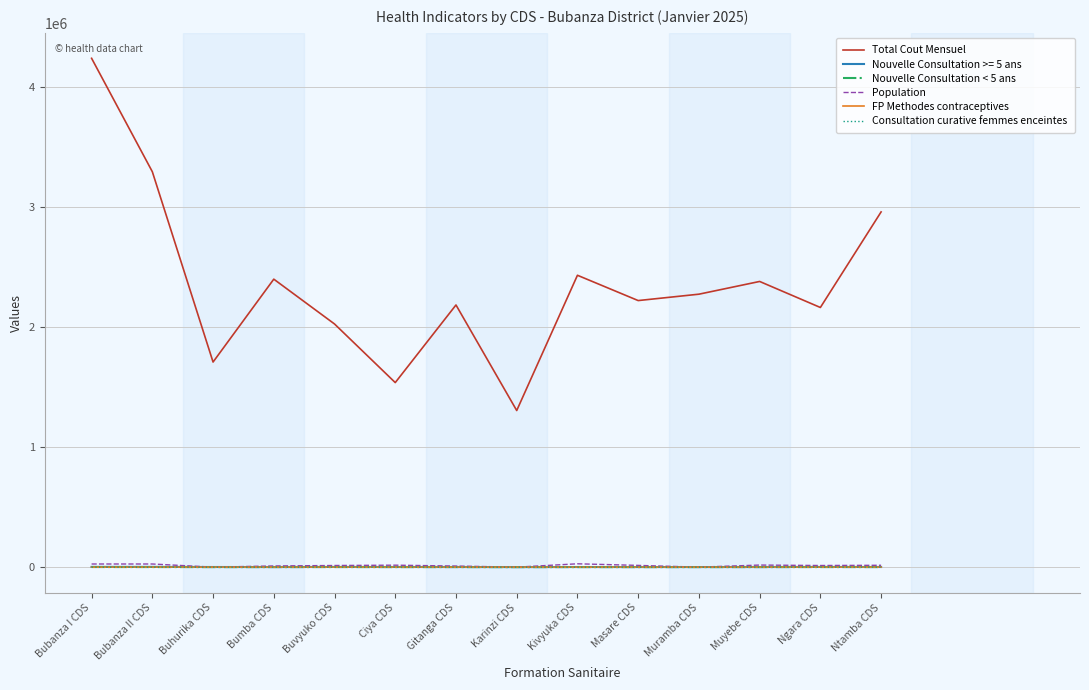

Count the number of categories in the chart.

14